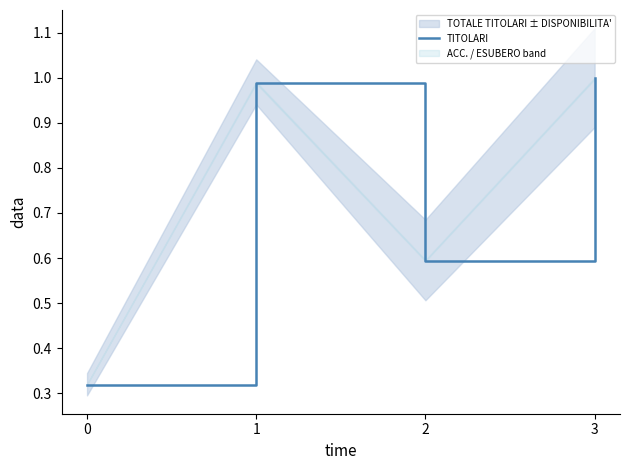

What is the difference between the values at 0 and 3?

0.7